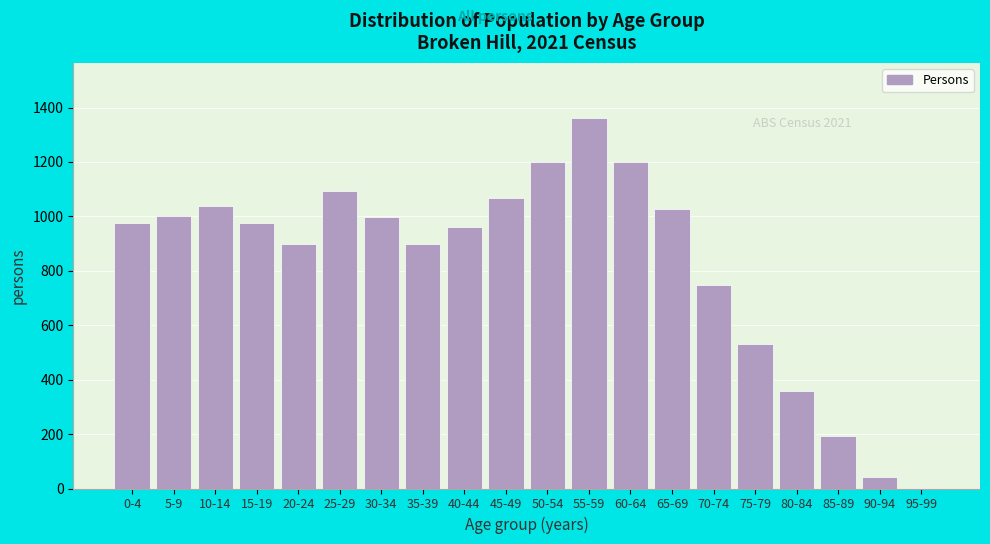

At which label is the value closest to 681?

70-74